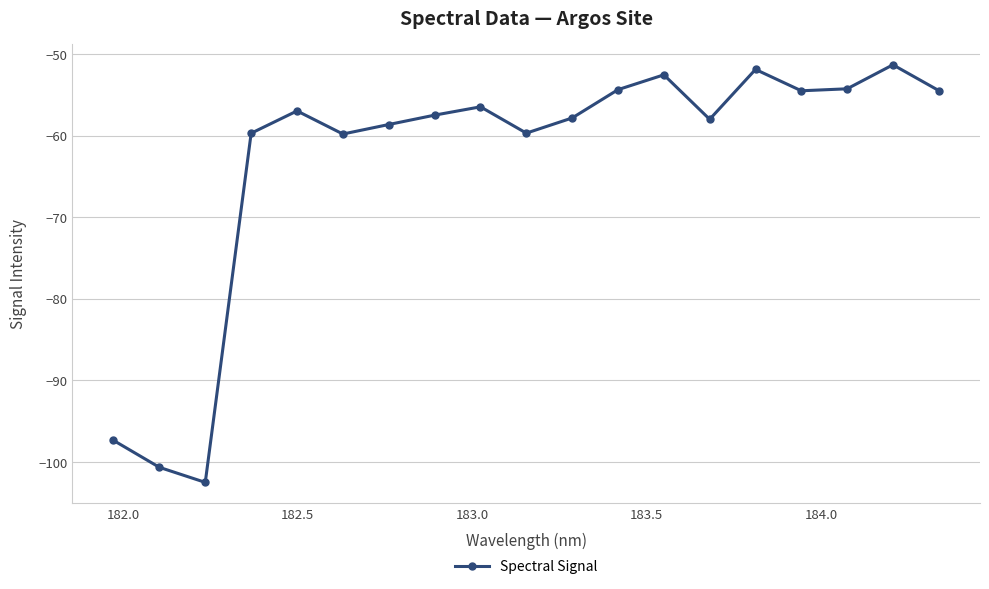

What is the difference between the second highest and second lowest values?

48.8